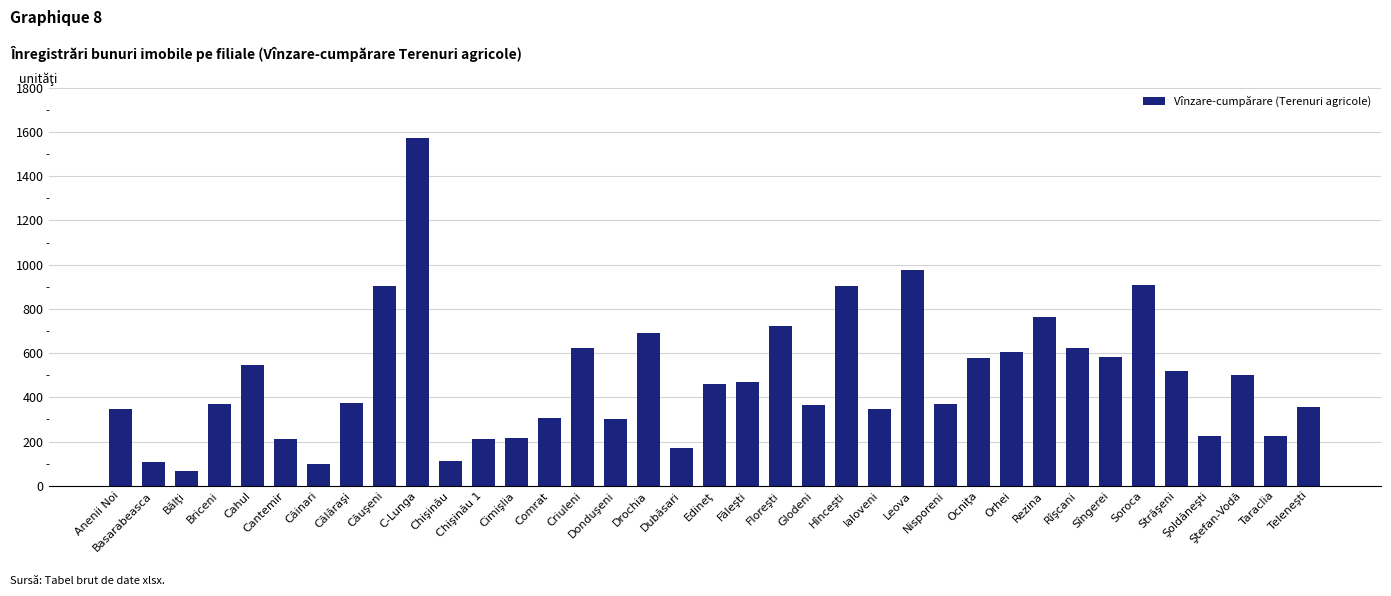

What is the label of the 2nd bar from the right?

Taraclia